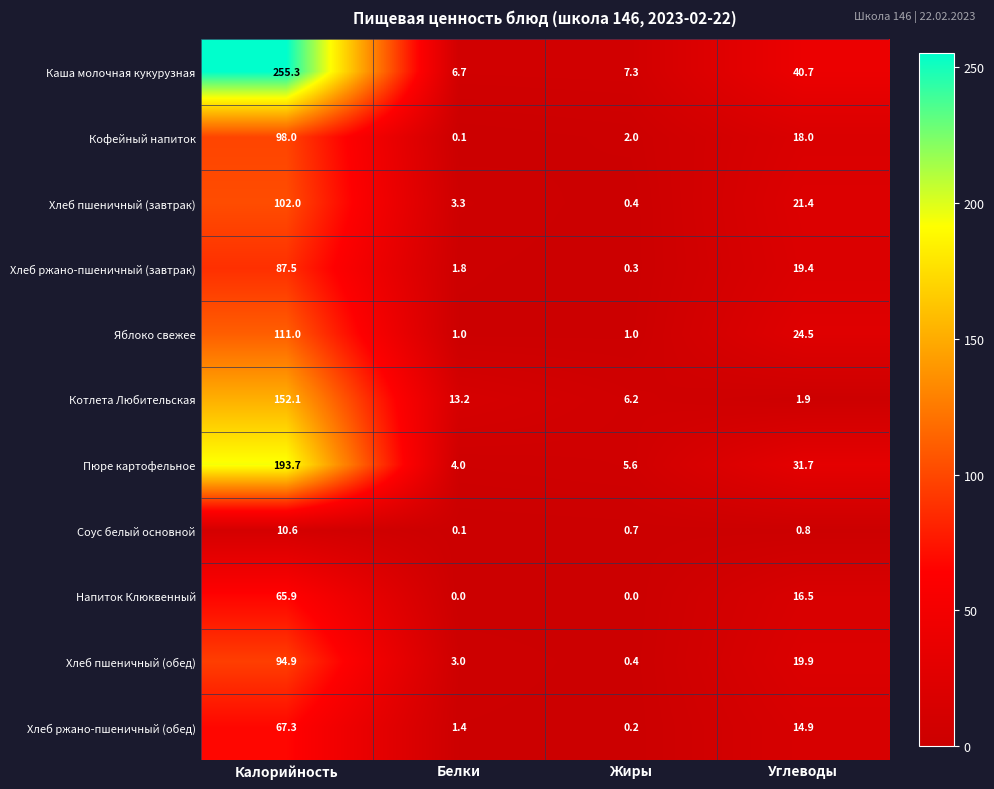

At Углеводы, list the series in order from smallest to largest.

Соус белый основной, Котлета Любительская, Хлеб ржано-пшеничный (обед), Напиток Клюквенный, Кофейный напиток, Хлеб ржано-пшеничный (завтрак), Хлеб пшеничный (обед), Хлеб пшеничный (завтрак), Яблоко свежее, Пюре картофельное, Каша молочная кукурузная